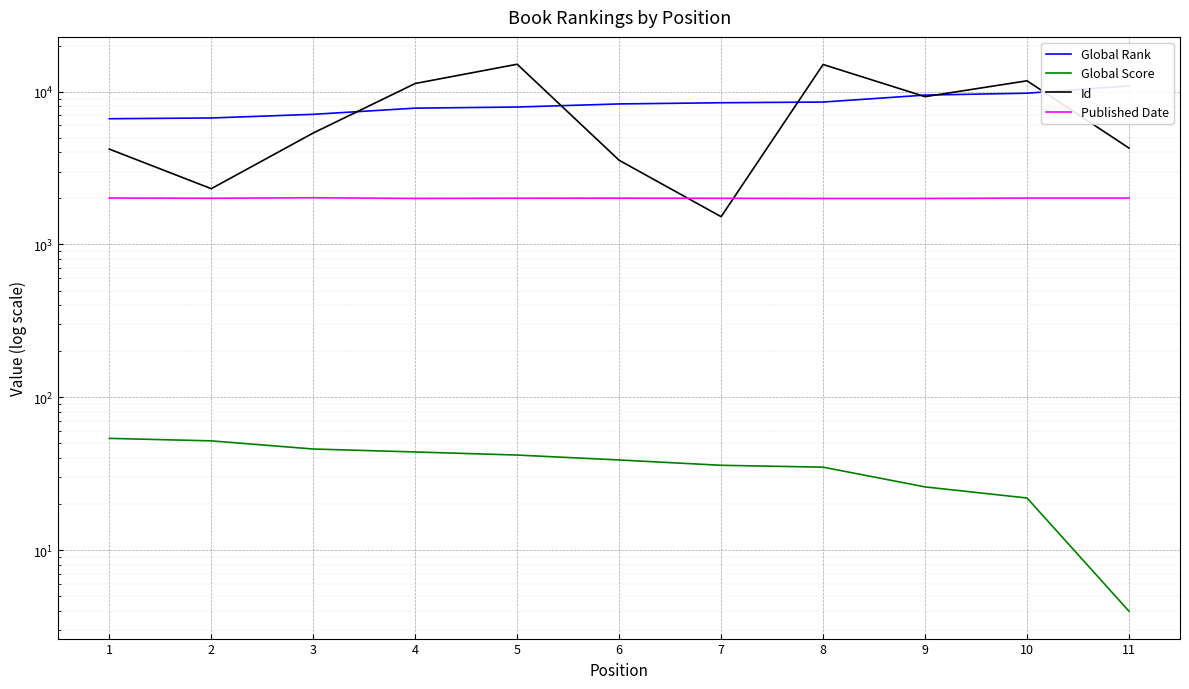

True or false: Global Rank has a value of 6718 at 2.

True